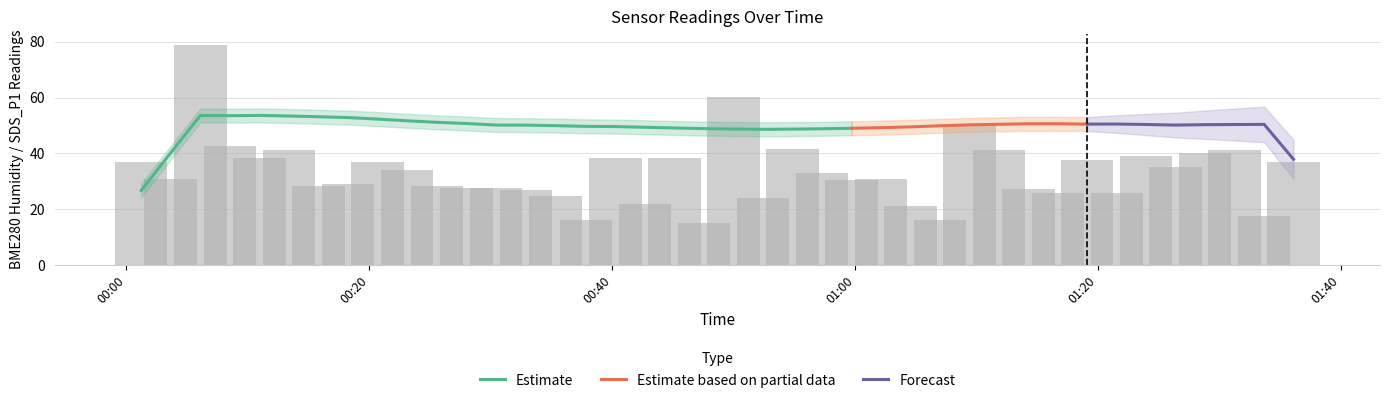

How many distinct data groups are displayed?

4